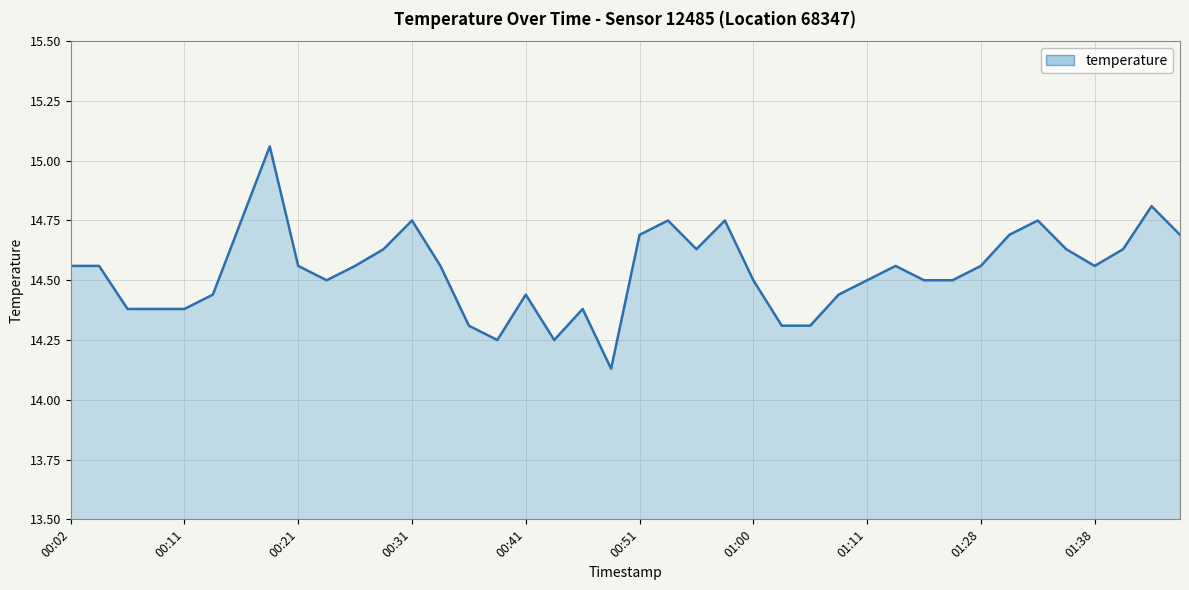

Does the chart display data point markers on the line(s)?

No